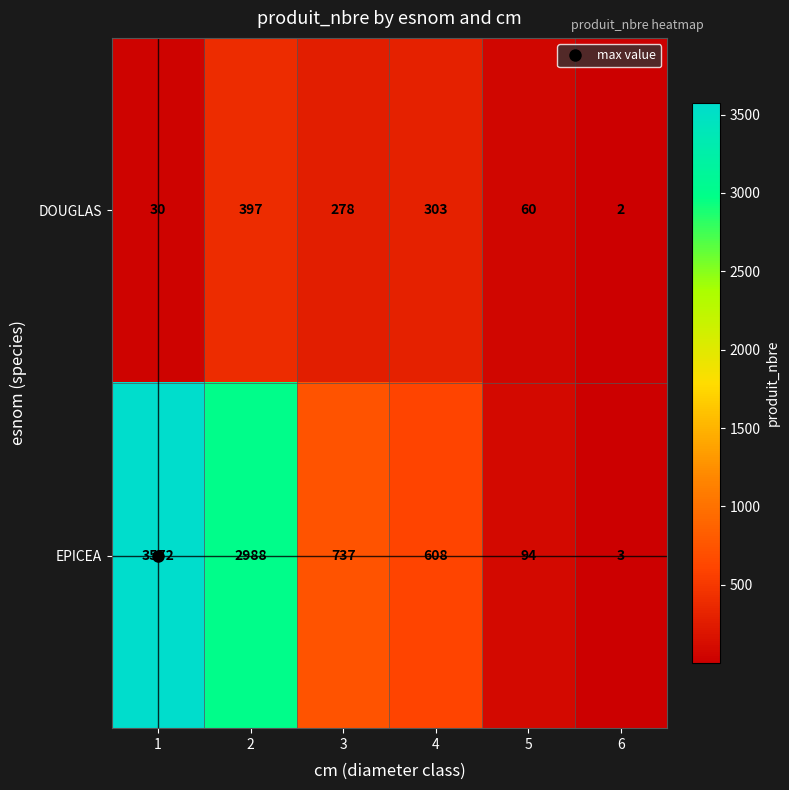

Which series changed the most between 3 and 4?

EPICEA